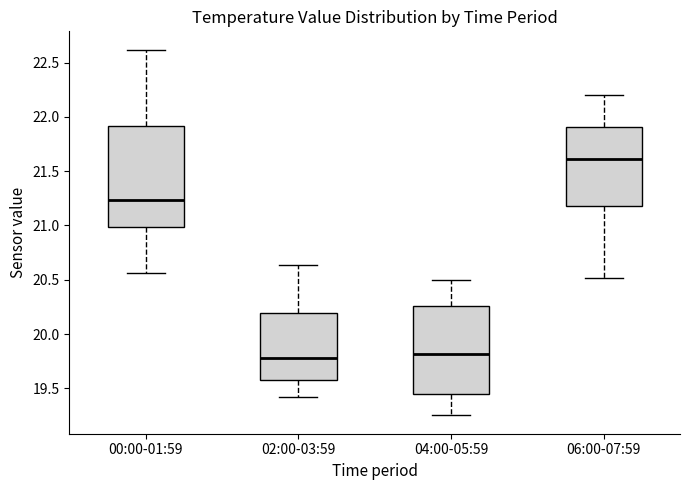

Where does the median line of the box for 00:00-01:59 sit on the y-axis? The values are not printed on the chart, so give them approximately, as read against the axis.

21.25